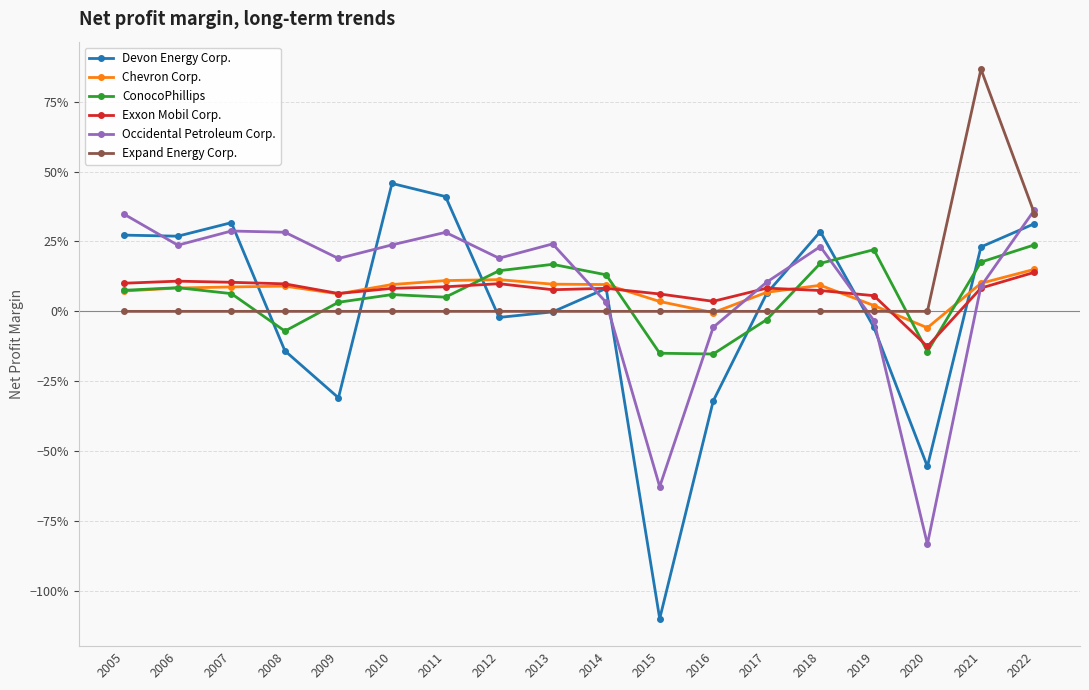

What is the difference between the second highest and second lowest values in the Occidental Petroleum Corp. series?

1.0